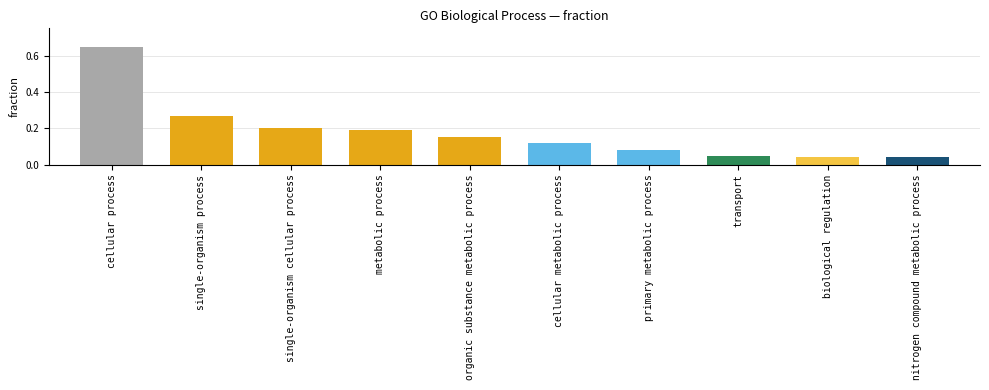

Count the number of data series in this chart.

1